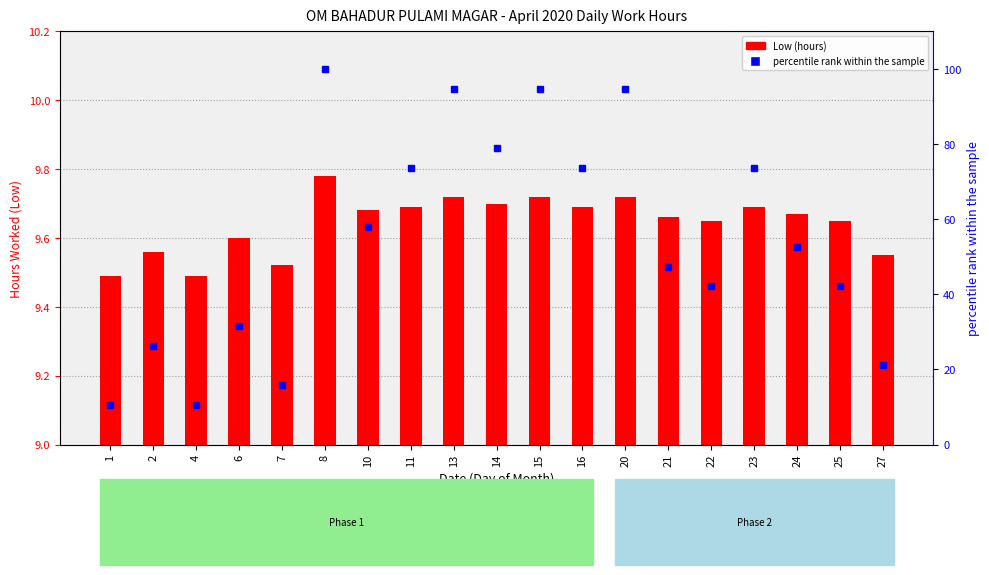

Reading left to right, transcribe all the data shown in this chart.

Low (hours): 9.5	9.6	9.5	9.6	9.5	9.8	9.7	9.7	9.7	9.7	9.7	9.7	9.7	9.7	9.7	9.7	9.7	9.7	9.6
percentile rank within the sample: 10.5	26.3	10.5	31.6	15.8	100.0	57.9	73.7	94.7	78.9	94.7	73.7	94.7	47.4	42.1	73.7	52.6	42.1	21.1